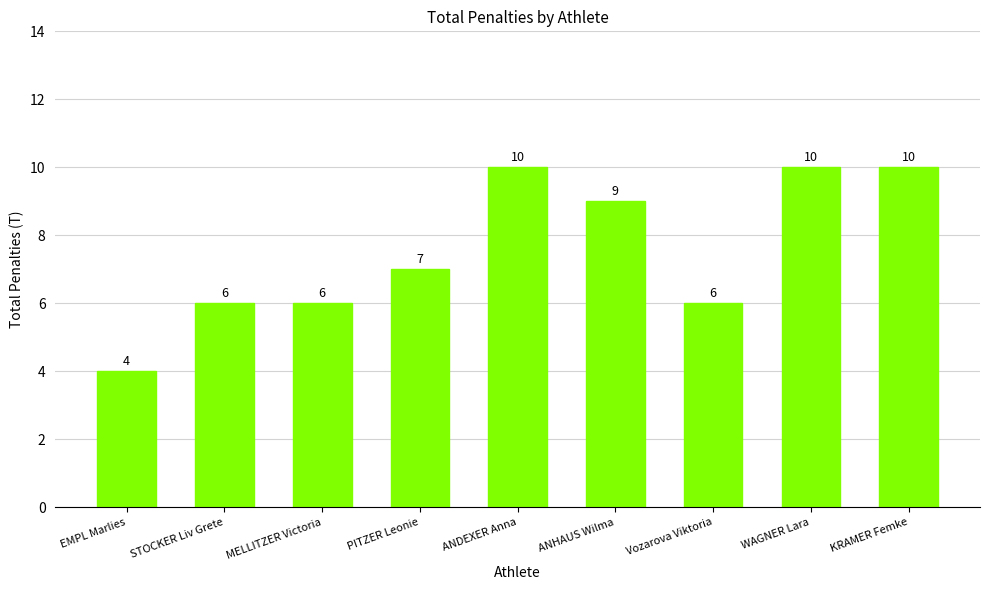

Which has a higher value, EMPL Marlies or STOCKER Liv Grete?

STOCKER Liv Grete